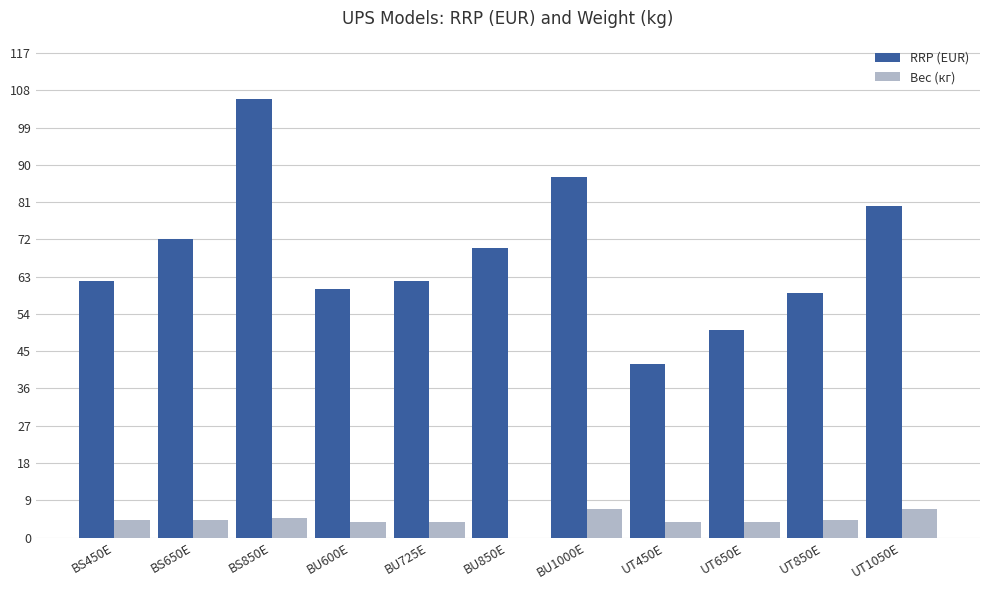

What is the sum of the RRP (EUR) values at BS650E and UT650E?

122.0